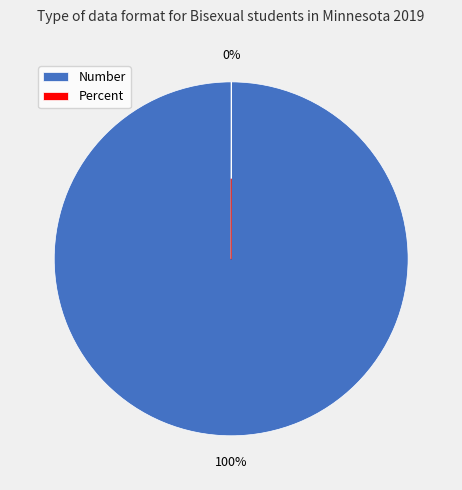

Does Number represent more than half of the total?

Yes